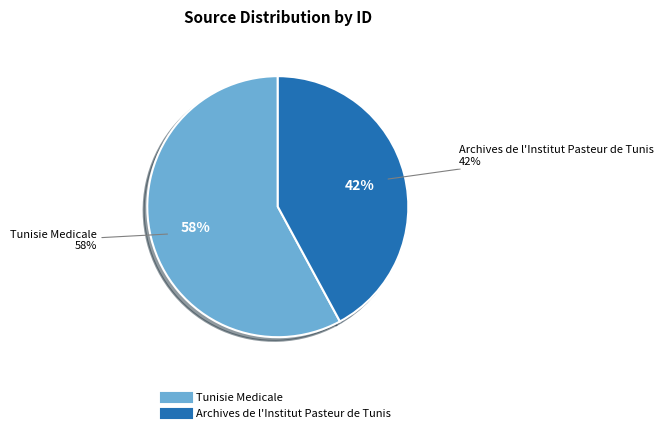

To the nearest percent, what is the combined percentage of Tunisie Medicale and Archives de l'Institut Pasteur de Tunis?

100%